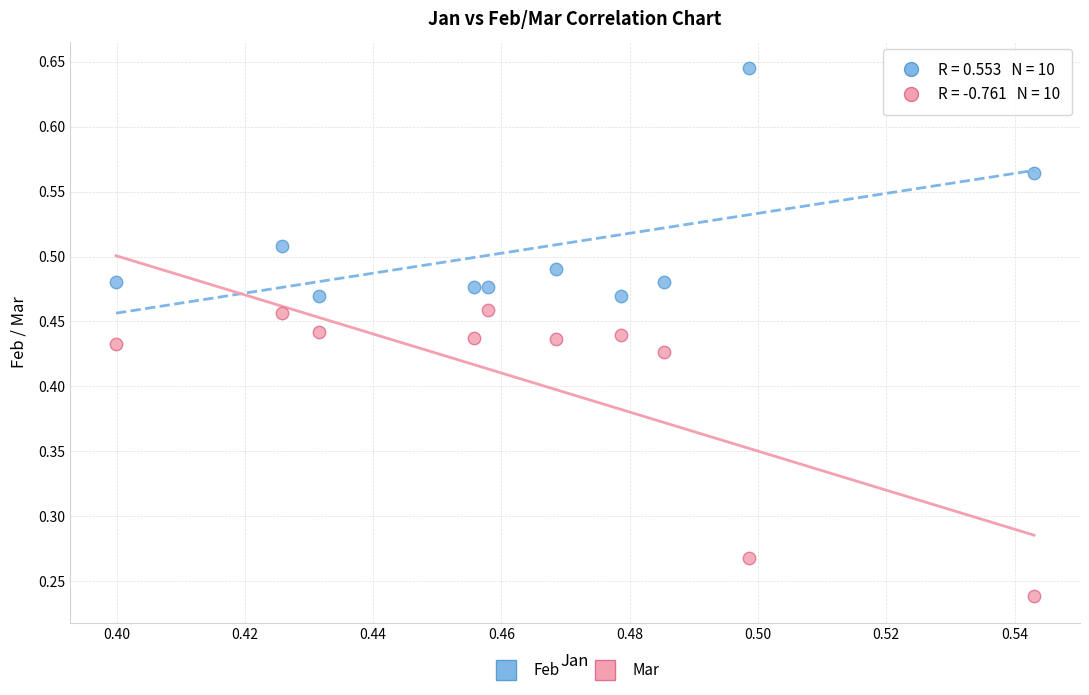

How many data points are displayed?

20